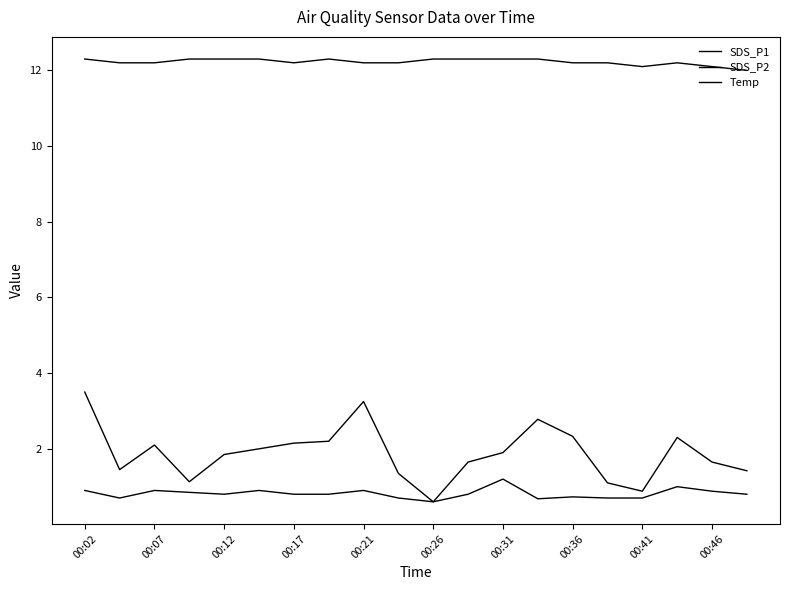

Reading left to right, extract all data points from this chart.

SDS_P1: 3.5	1.4	2.1	1.1	1.9	2.0	2.1	2.2	3.2	1.4	0.6	1.6	1.9	2.8	2.3	1.1	0.9	2.3	1.6	1.4
SDS_P2: 0.9	0.7	0.9	0.8	0.8	0.9	0.8	0.8	0.9	0.7	0.6	0.8	1.2	0.7	0.7	0.7	0.7	1.0	0.9	0.8
Temp: 12.3	12.2	12.2	12.3	12.3	12.3	12.2	12.3	12.2	12.2	12.3	12.3	12.3	12.3	12.2	12.2	12.1	12.2	12.1	12.0